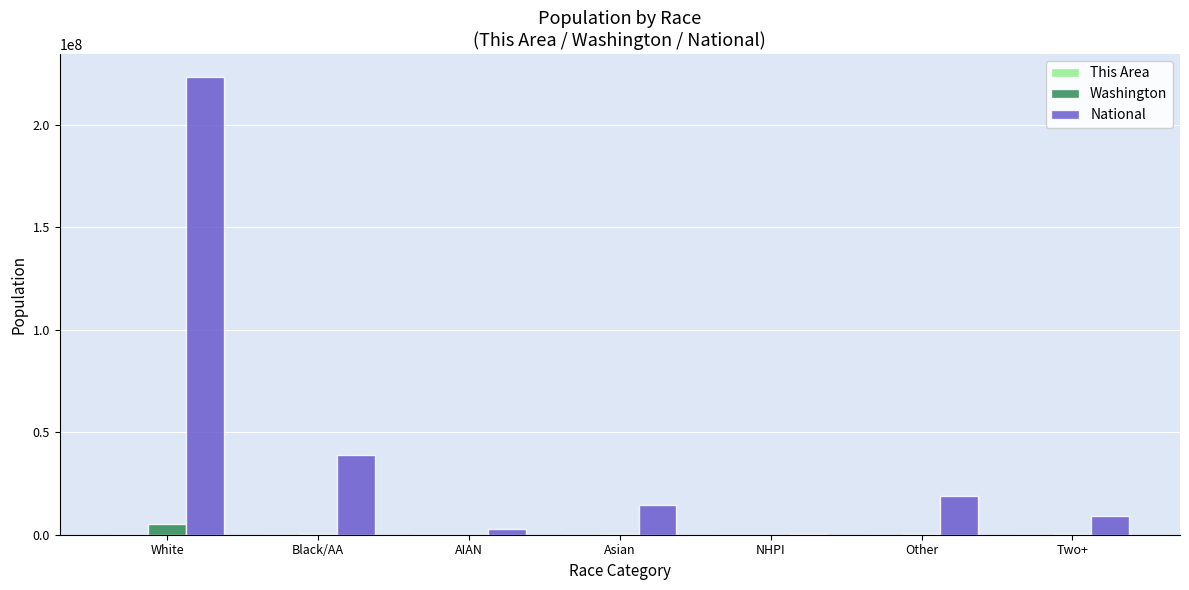

Which series changed the most between White and Other?

National